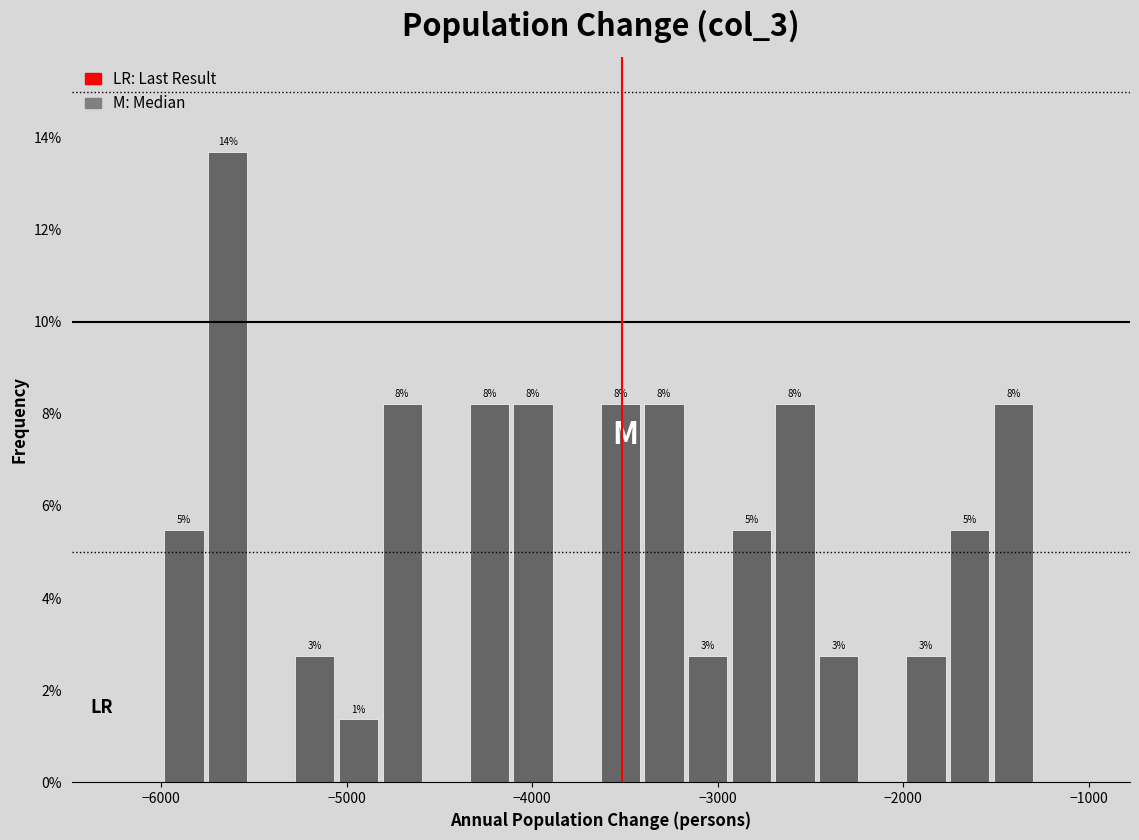

Around what value on the x-axis is the tallest bar? Give the approximate position of its centre, as read against the axis.

-5600